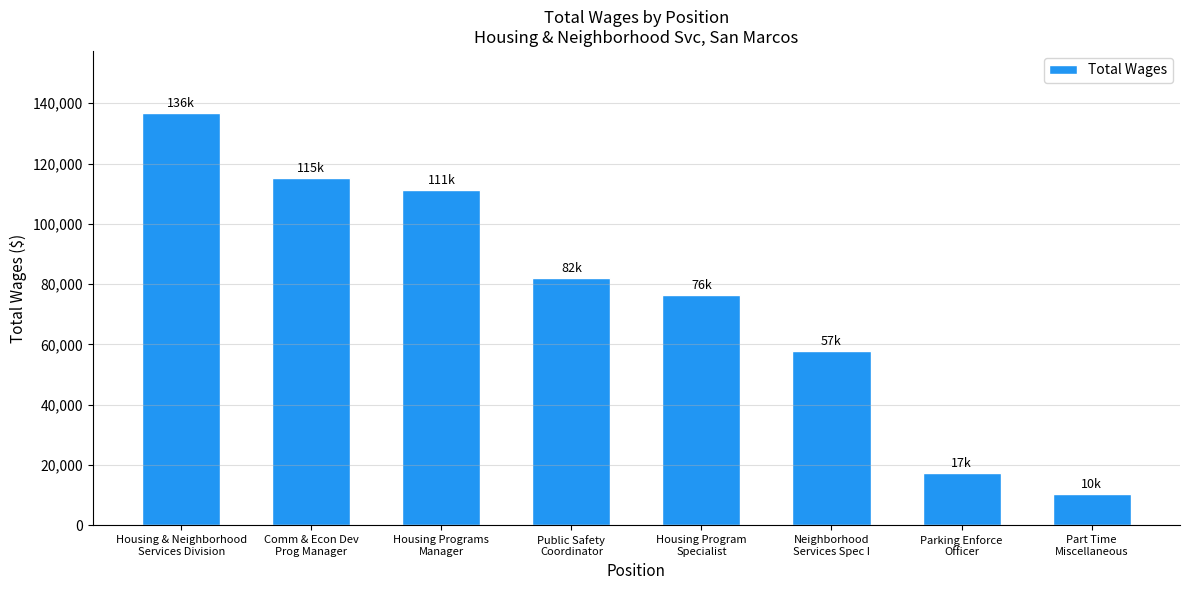

List the labels in order of value, largest first.

Housing & Neighborhood
Services Division, Comm & Econ Dev
Prog Manager, Housing Programs
Manager, Public Safety
Coordinator, Housing Program
Specialist, Neighborhood
Services Spec I, Parking Enforce
Officer, Part Time
Miscellaneous